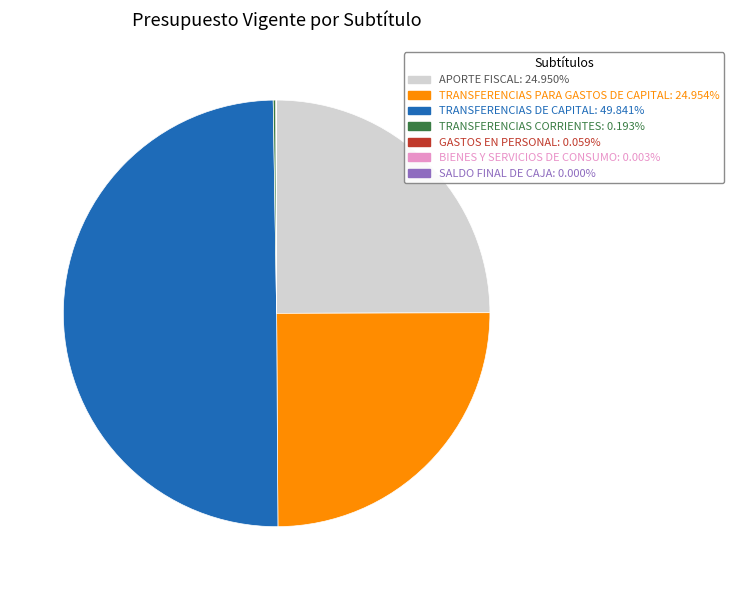

What is the ratio of the value at TRANSFERENCIAS PARA GASTOS DE CAPITAL to the value at APORTE FISCAL?

1.0